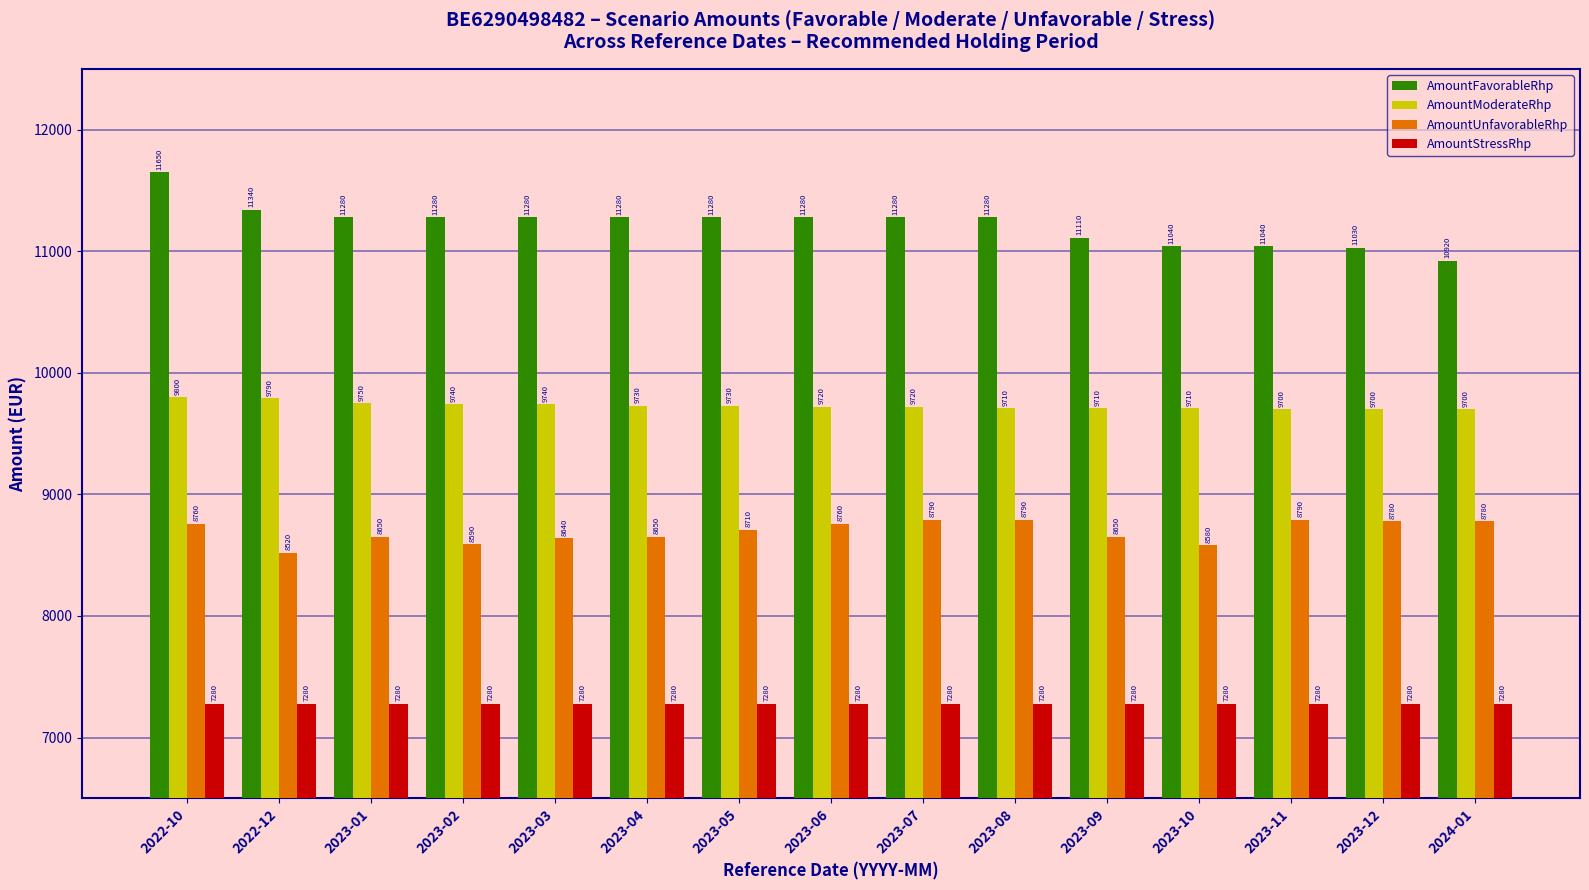

What is the difference between the AmountFavorableRhp values at 2023-06 and 2023-11?

240